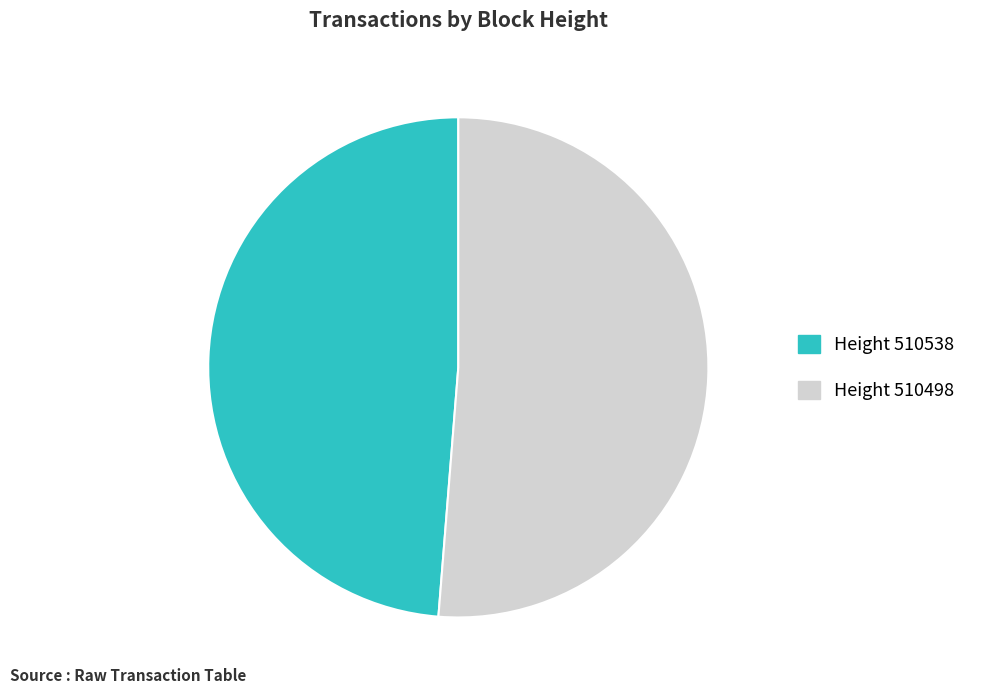

Is there any slice that represents more than half of the pie?

Yes